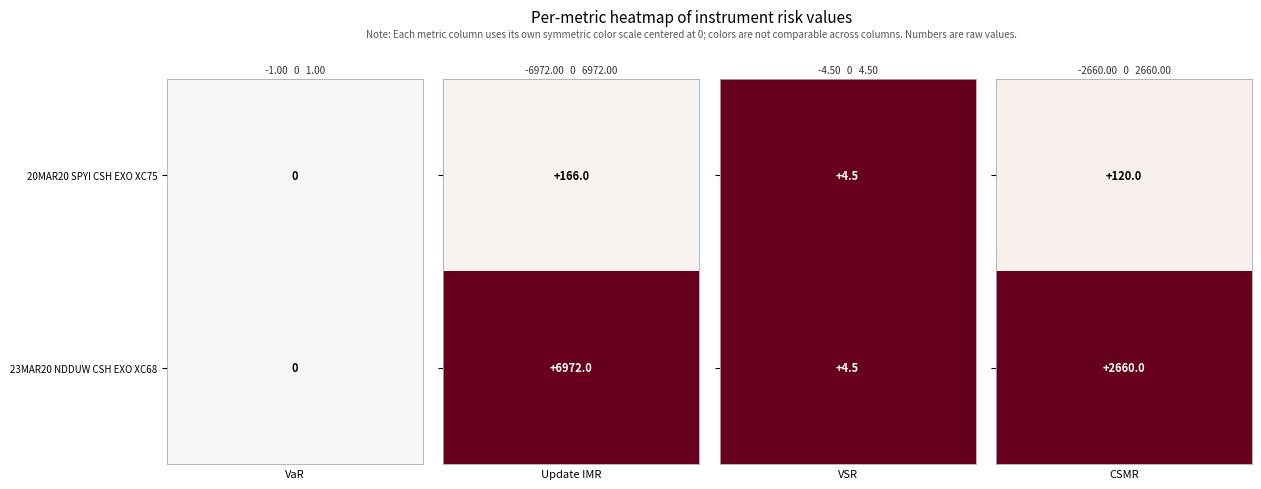

List the labels in order of VaR value, smallest first.

20MAR20 SPYI CSH EXO XC75, 23MAR20 NDDUW CSH EXO XC68